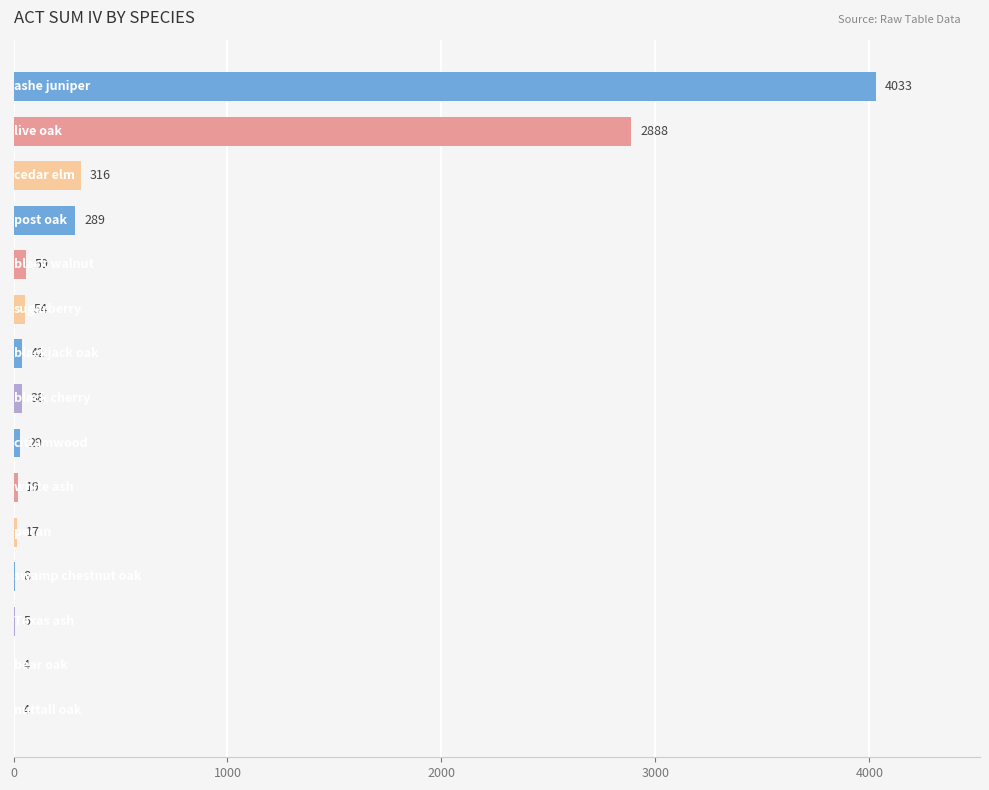

What is the smallest value displayed?

4.0